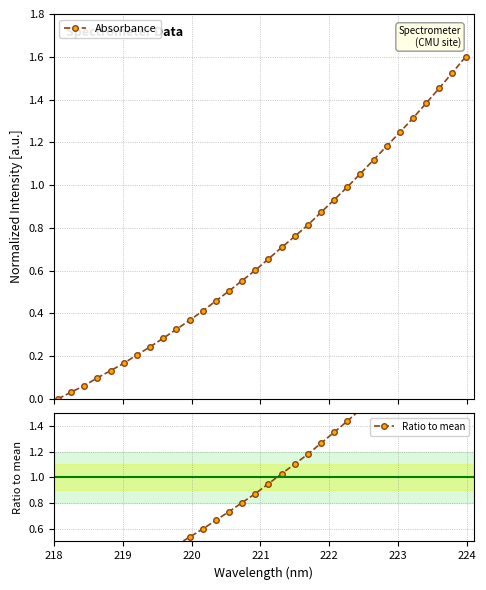

What is the maximum value for Absorbance?

1.6